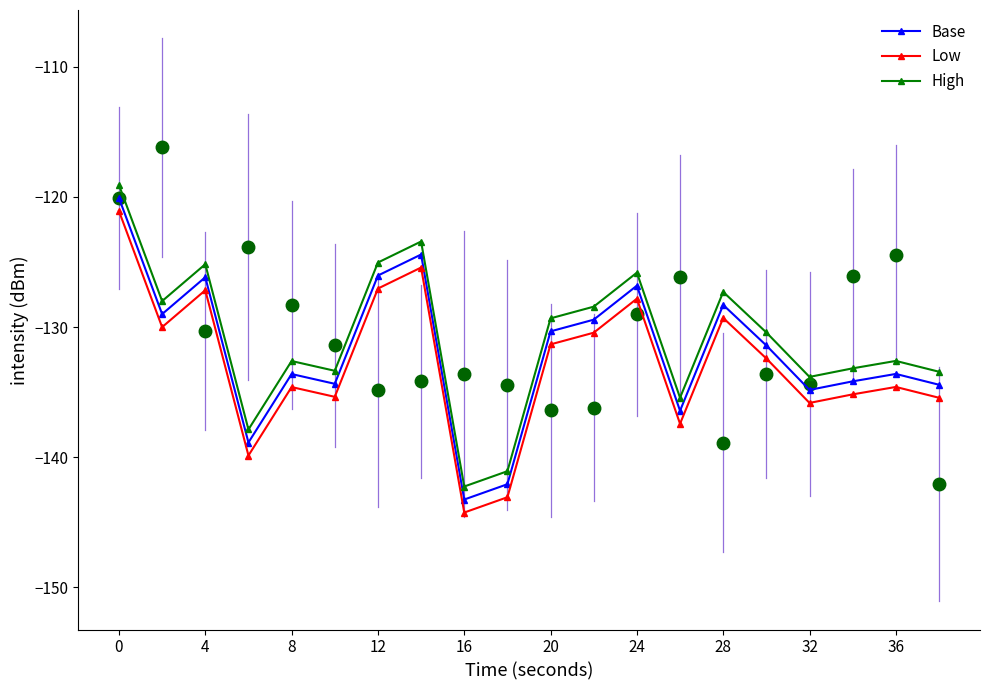

True or false: High has more than 0 points higher than both neighbors.

True